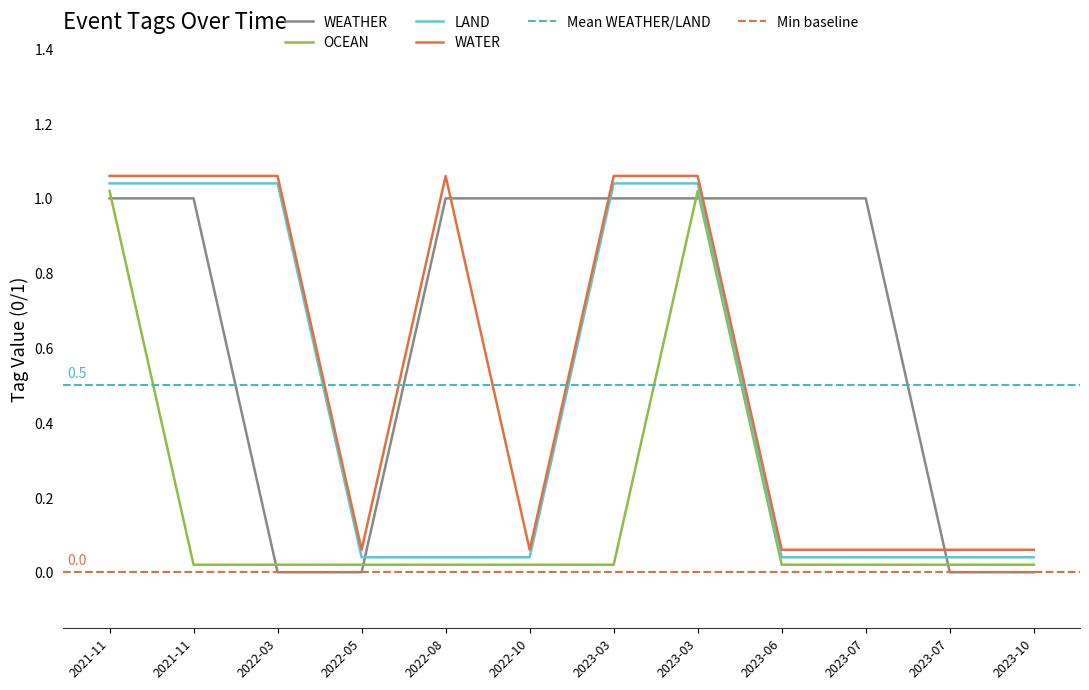

What is the label of the 2nd point from the right?

2023-07